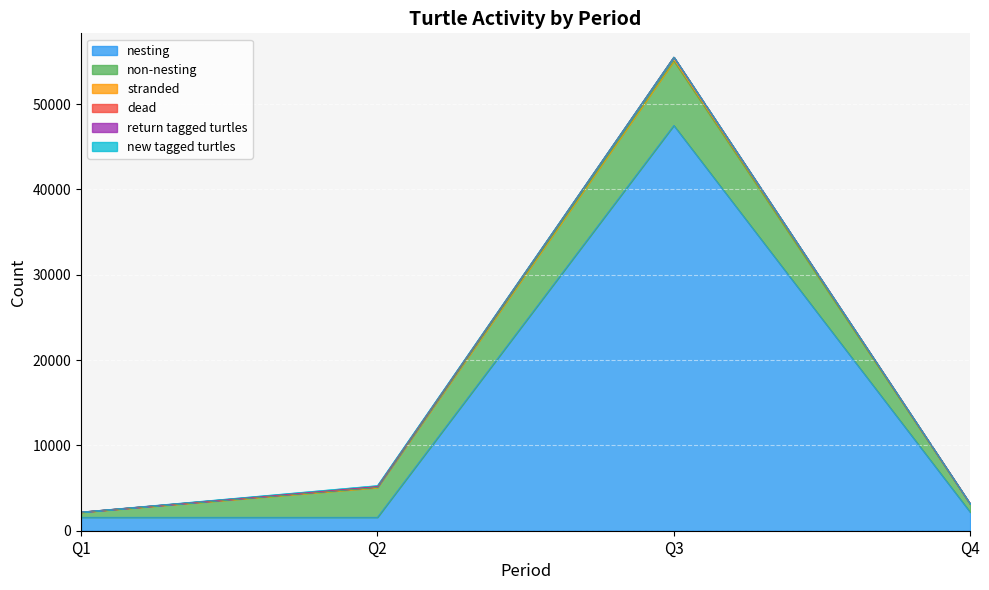

How many values in the nesting series exceed 2183?

1